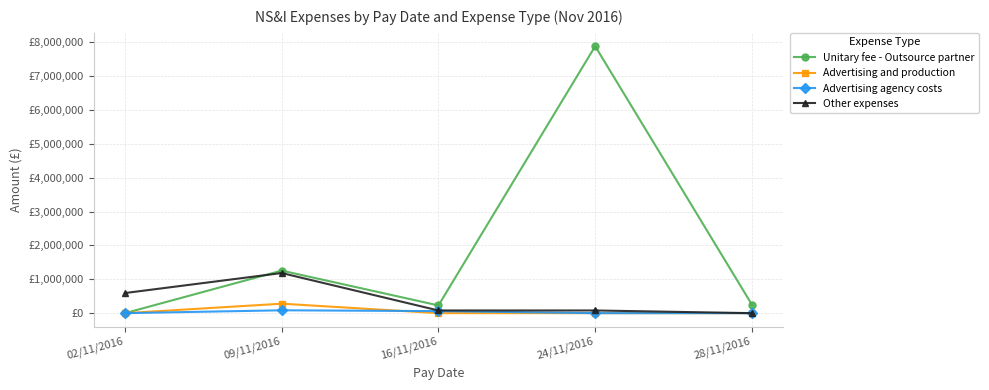

What is the sum of all Unitary fee - Outsource partner values?

9622639.0